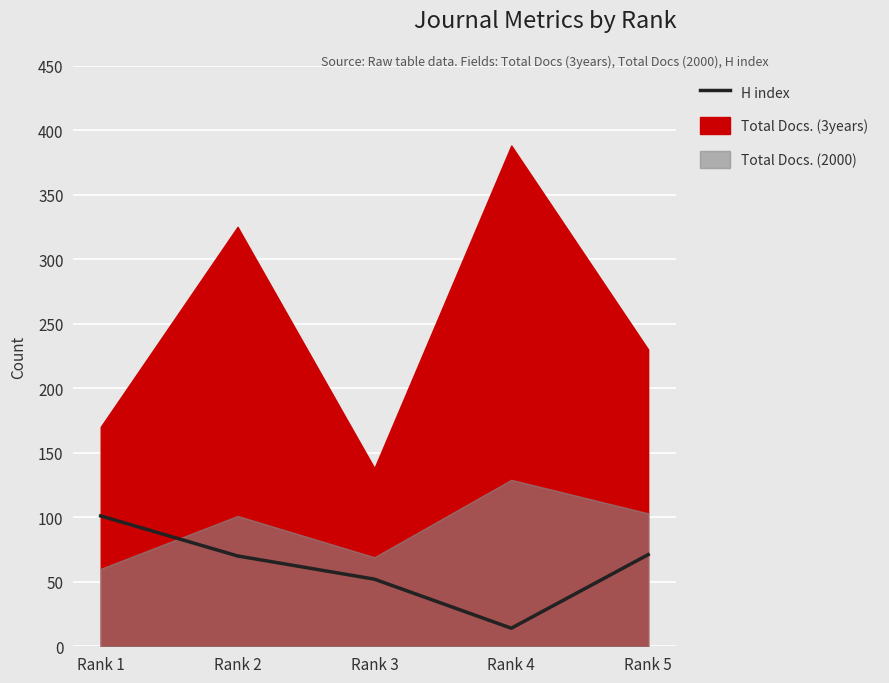

How many data points are less than 70?

2